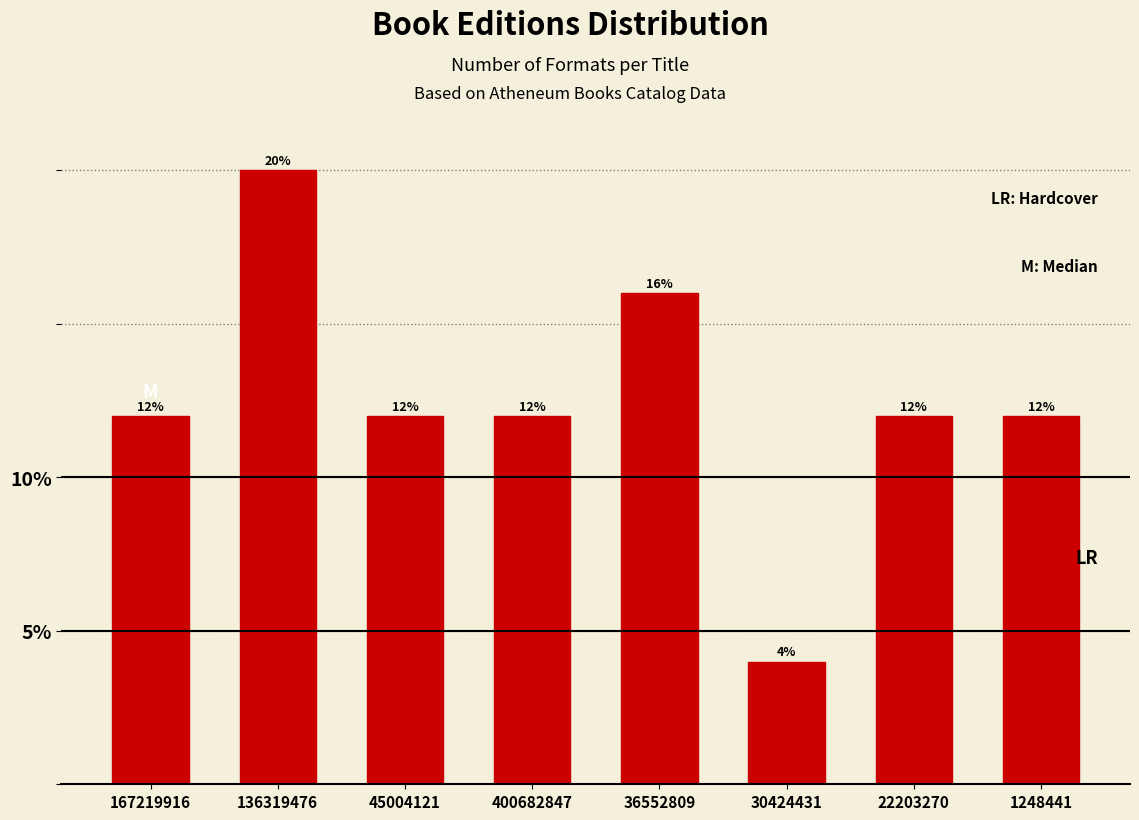

Reading left to right, what are all the values shown in this chart?

167219916=12	136319476=20	45004121=12	400682847=12	36552809=16	30424431=4	22203270=12	1248441=12